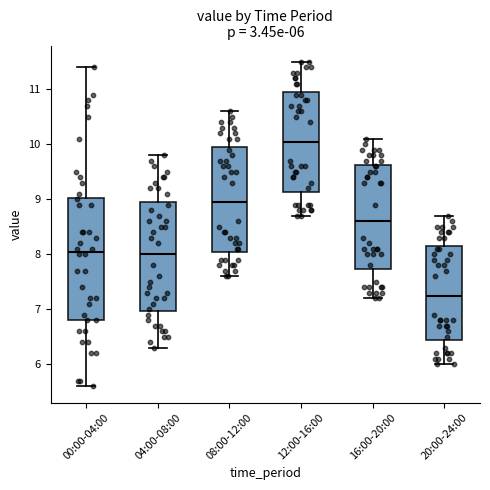

Which box has the highest median line?

12:00-16:00